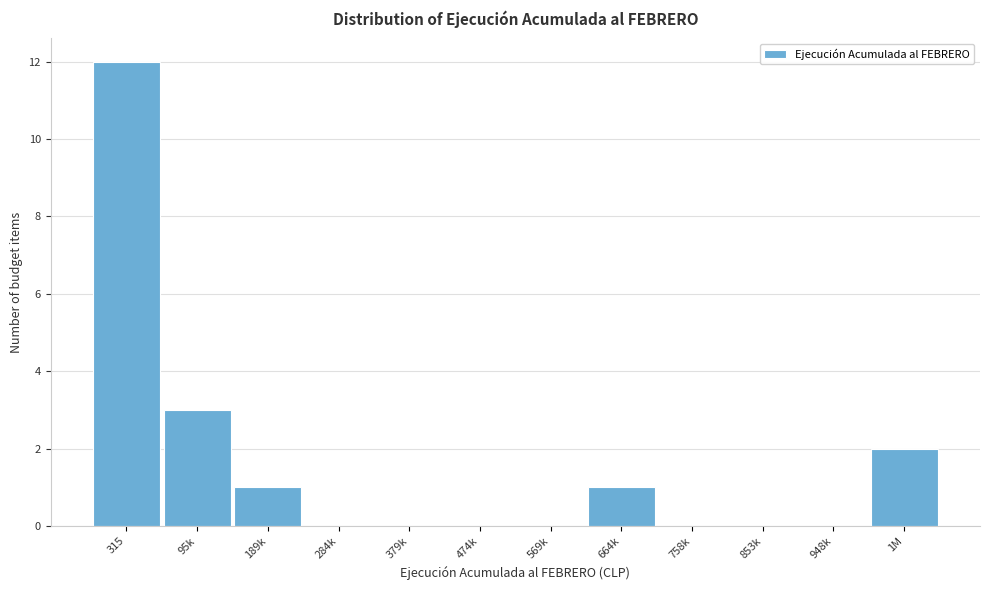

Reading left to right, list all the values displayed in this chart.

315=12	95k=3	189k=1	284k=0	379k=0	474k=0	569k=0	664k=1	758k=0	853k=0	948k=0	1M=2